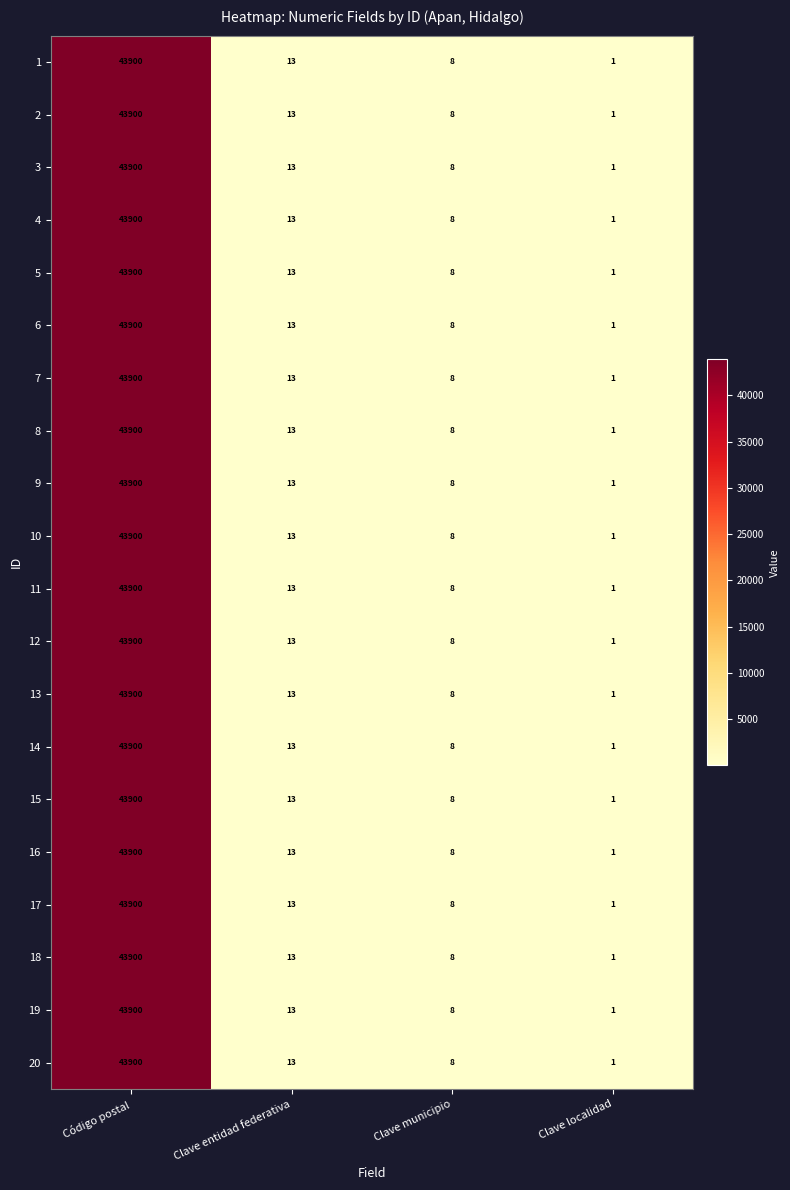

The 20 series shows 13 at Clave entidad federativa. True or false?

True